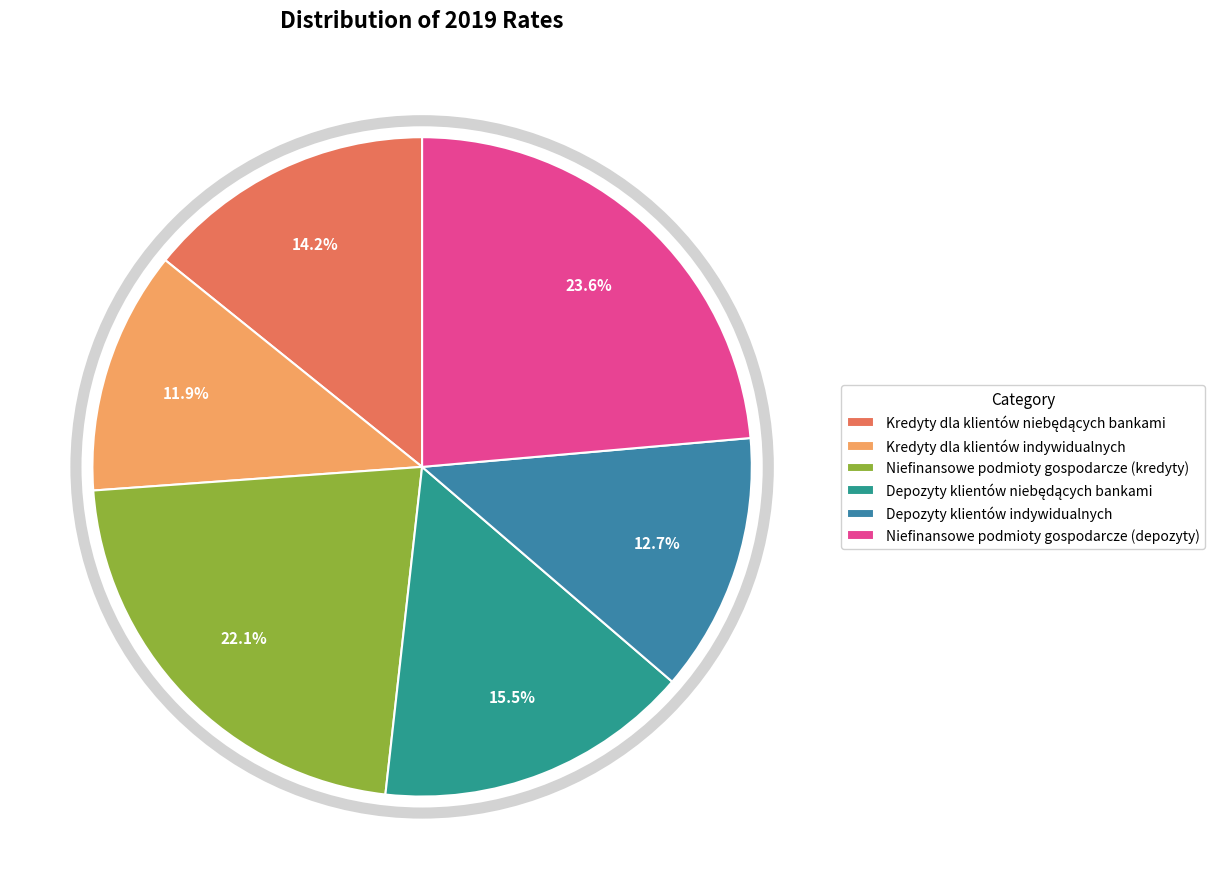

Does any single category account for the majority?

No